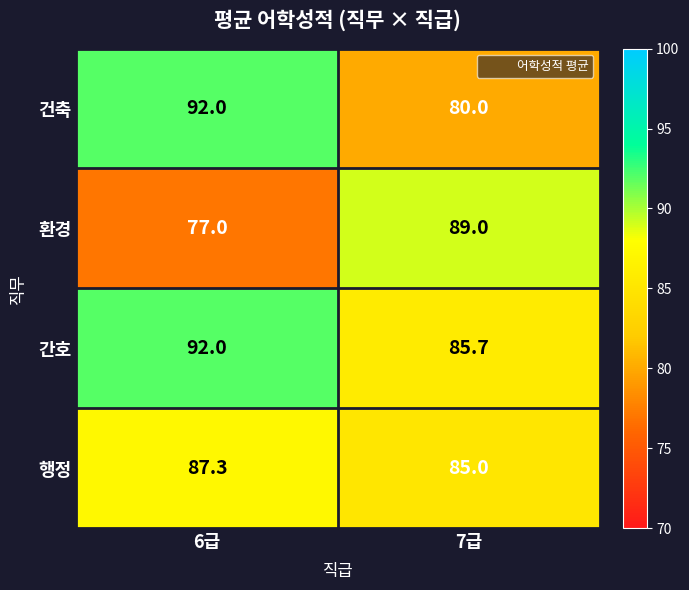

The value of 간호 at 6급 is 157.5. True or false?

False